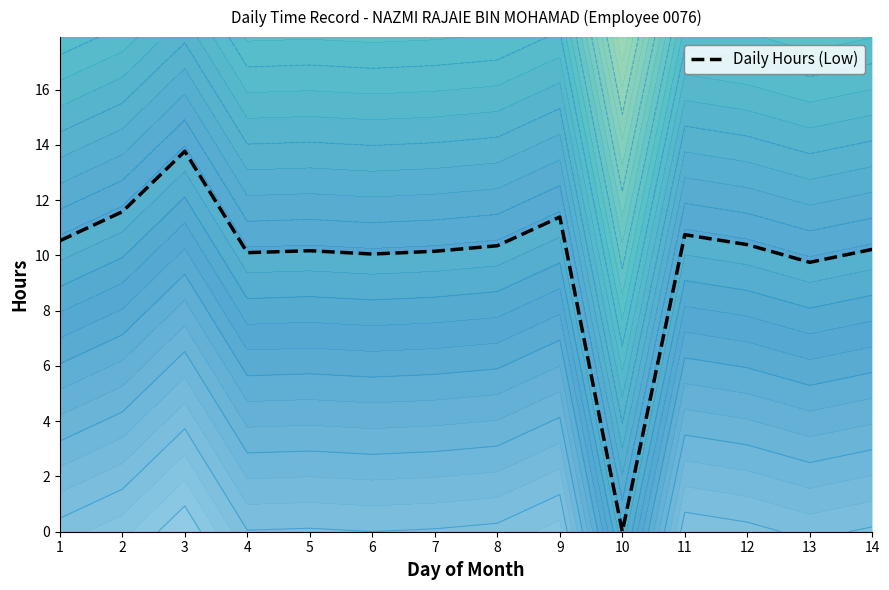

How many values are below 10?

2